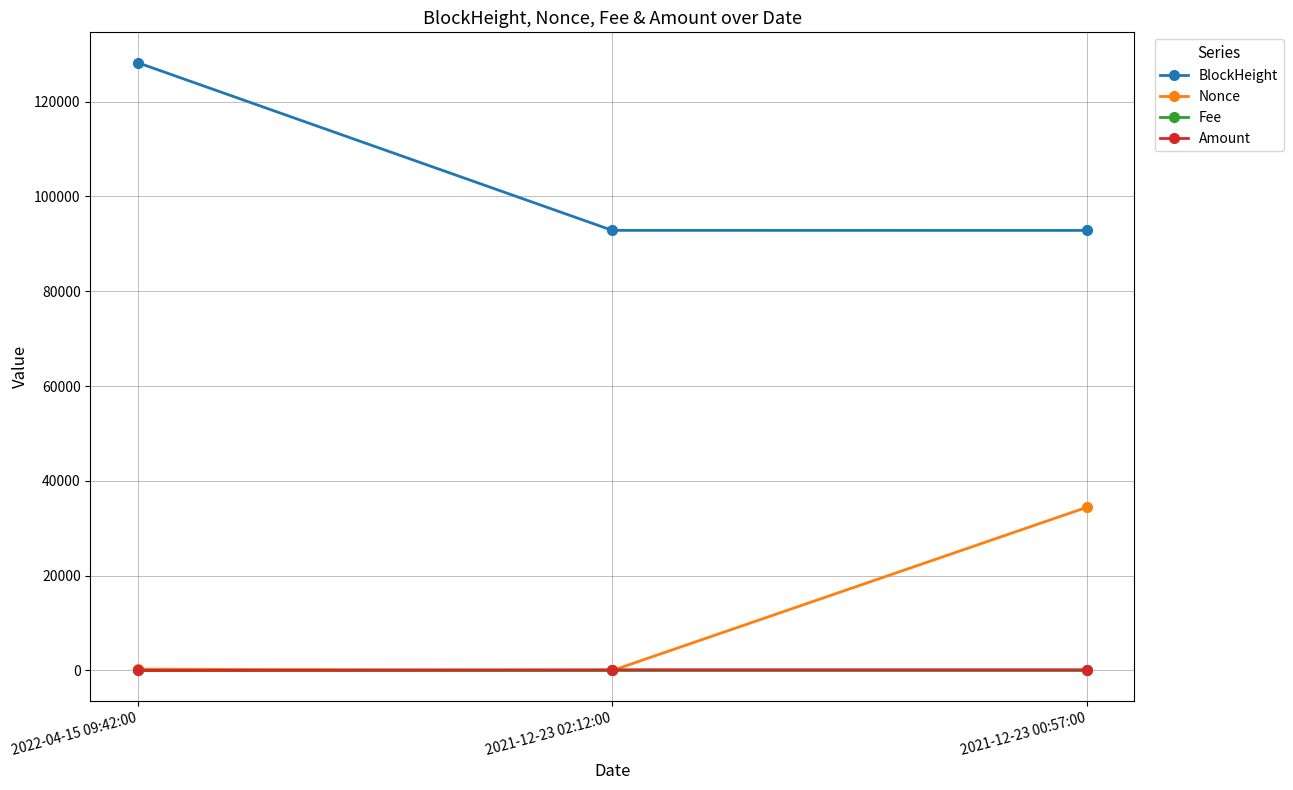

What is the average value of the Nonce series?

11564.7